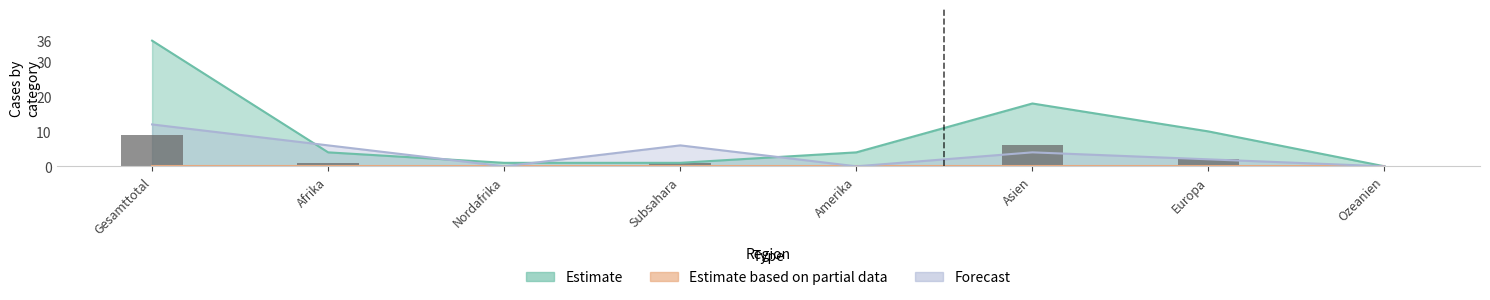

Where does the data first go above 1?

Gesamttotal